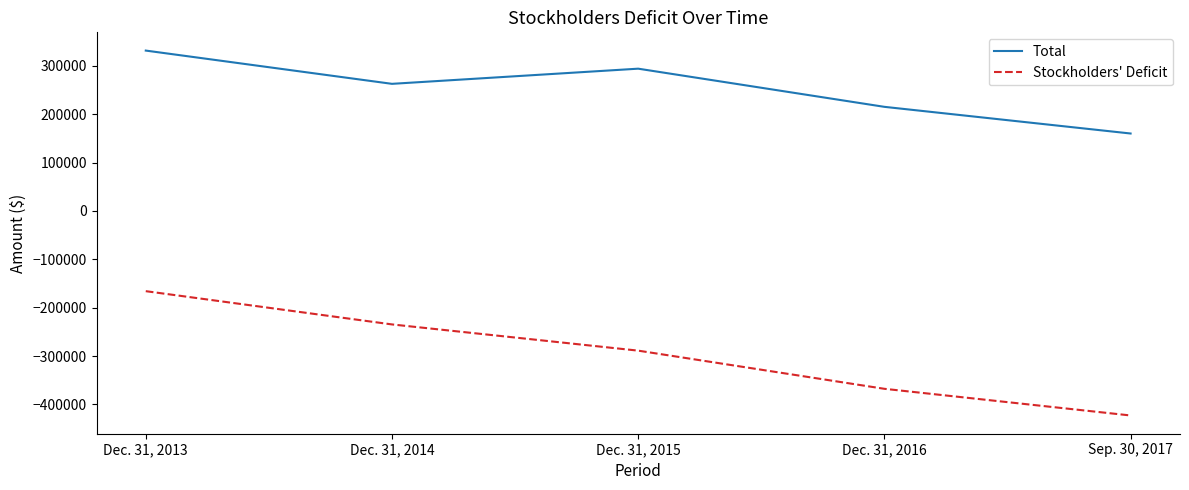

Count the Stockholders' Deficit values in the range -367721 to -234596.

3